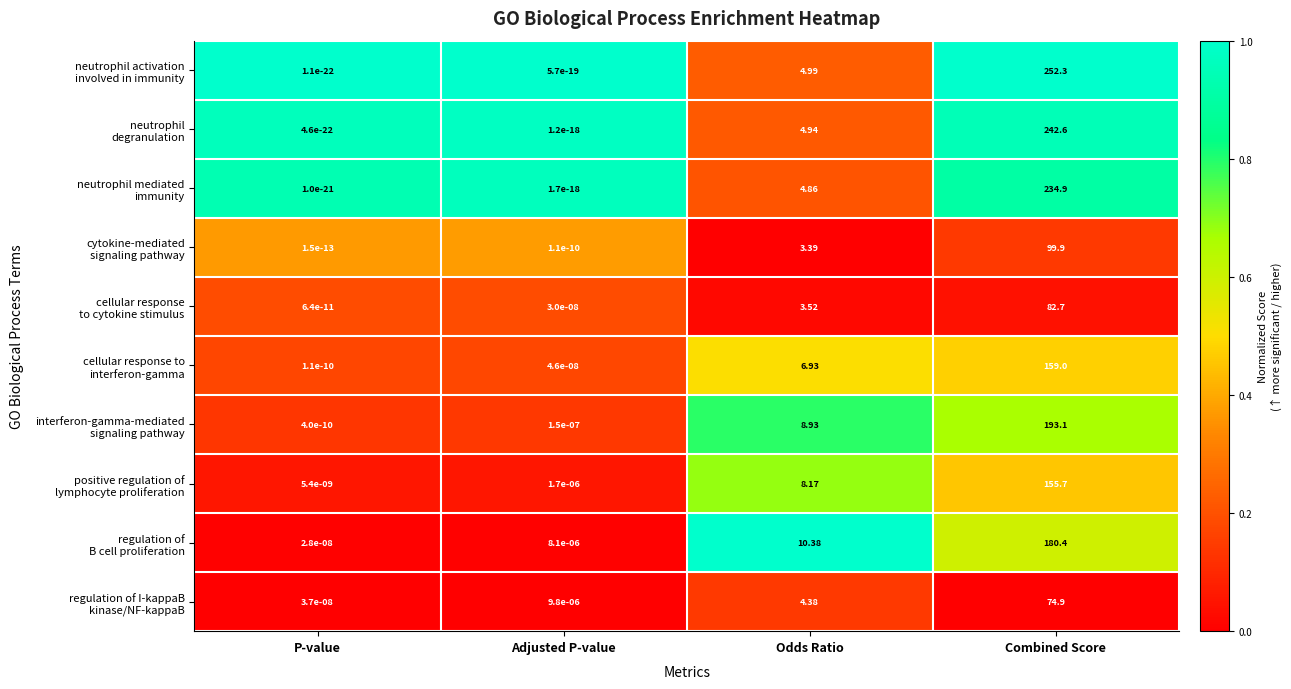

At which category does the chart reach its peak across all series?

Combined Score